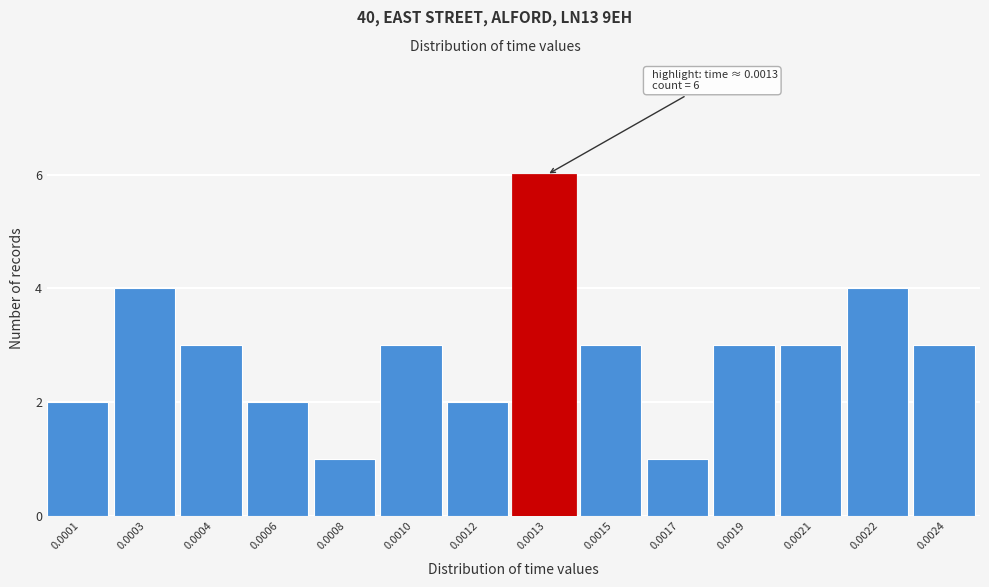

Reading left to right, transcribe all the data shown in this chart.

2	4	3	2	1	3	2	6	3	1	3	3	4	3